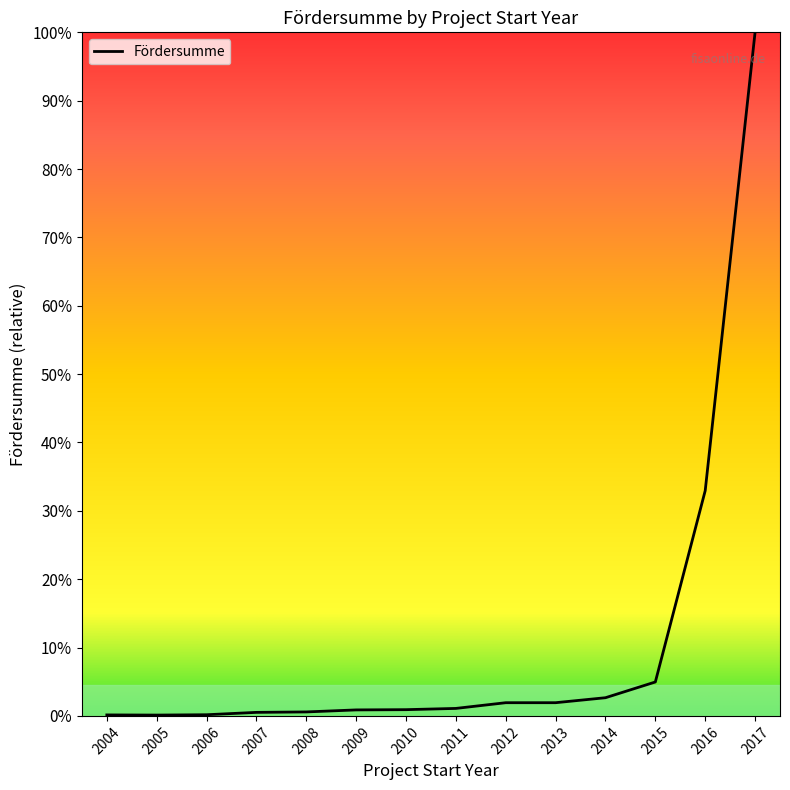

Reading left to right, extract all data points from this chart.

2004=28759.5	2005=24043.8	2006=34009.8	2007=103400.0	2008=116402.0	2009=175406.0	2010=182789.2	2011=219172.8	2012=386354.1	2013=386643.4	2014=532365.9	2015=993548.6	2016=6595792.5	2017=20020000.0